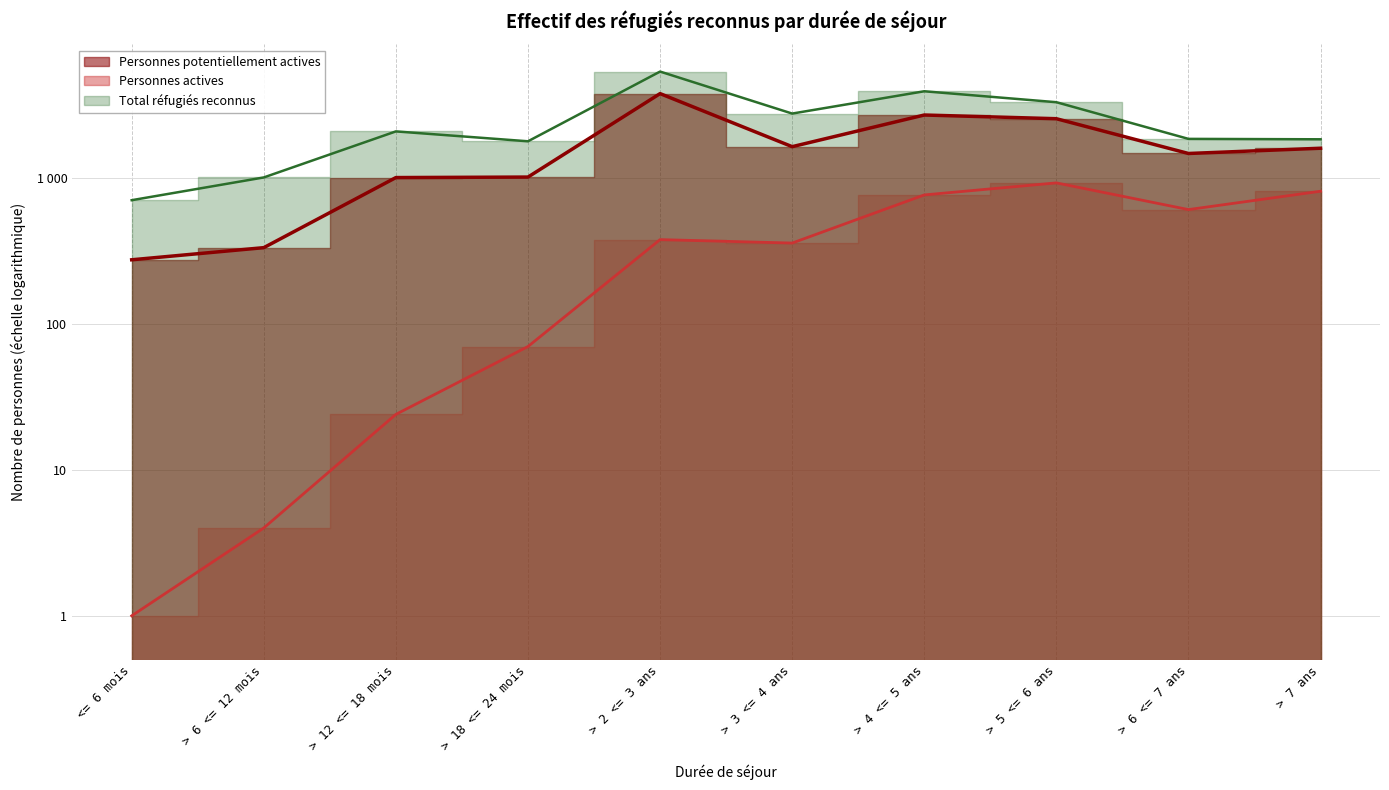

True or false: Personnes actives and Personnes potentiellement actives cross at least once.

False